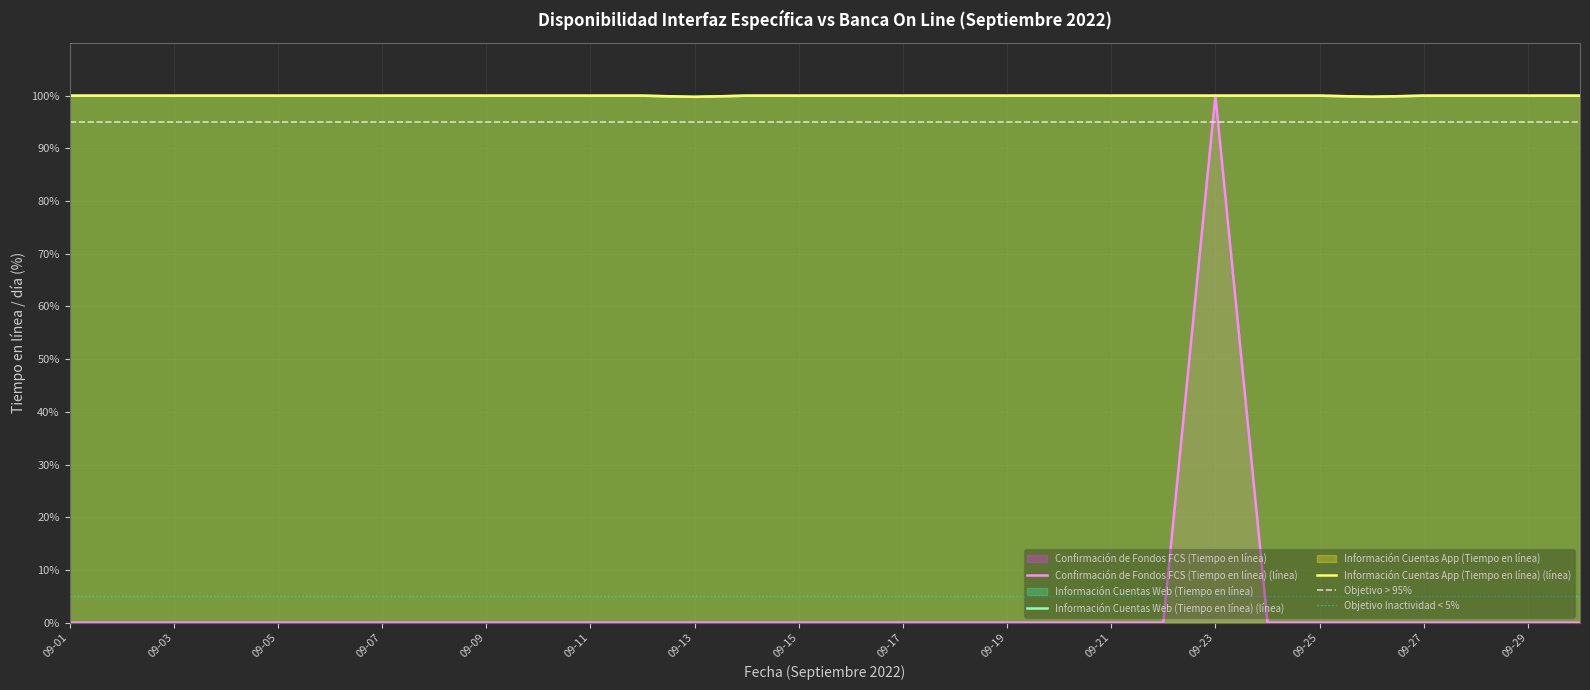

The value of Confirmación de Fondos FCS (Tiempo en línea) at 09-25 is -38. True or false?

False